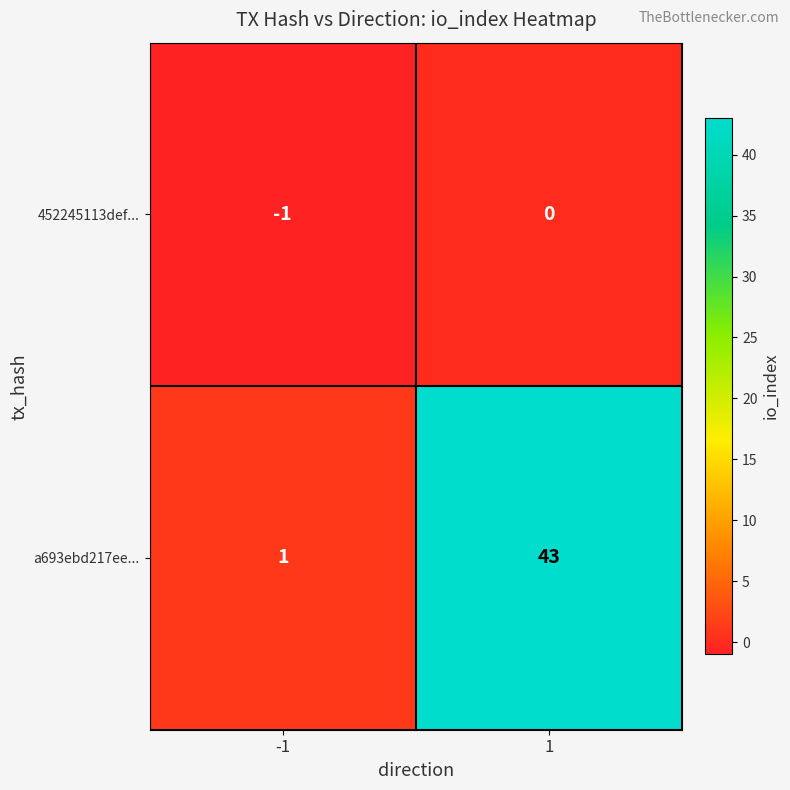

What is the difference between the highest and lowest values at 1?

43